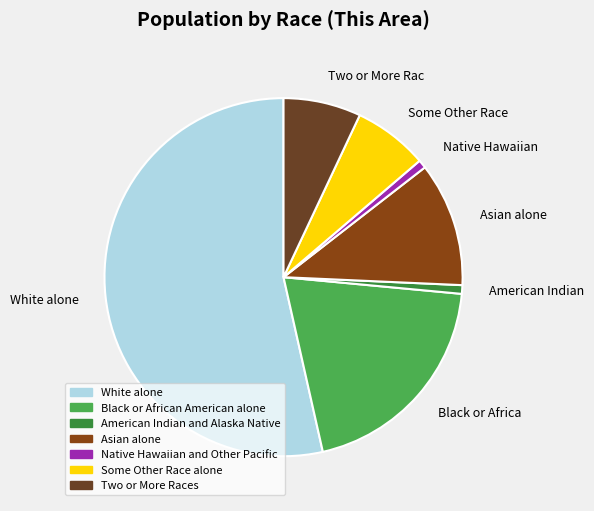

Which category has the smallest portion of the pie?

Native Hawaiian and Other Pacific